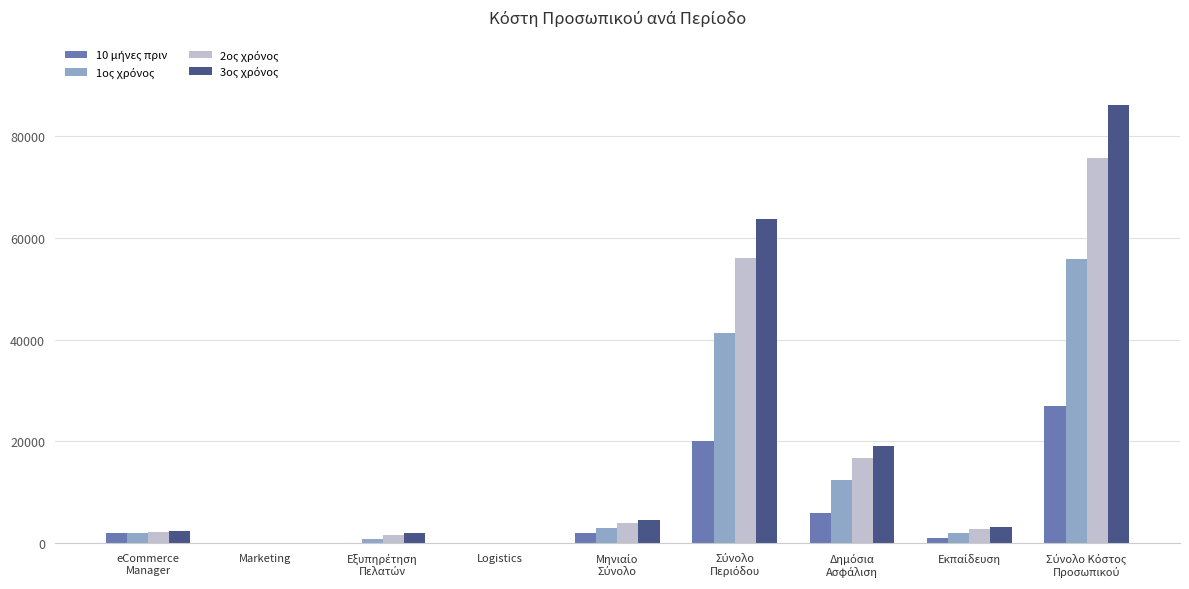

Reading left to right, extract all data points from this chart.

10 μήνες πριν: 2000	0	0	0	2000	20000	6000	1000	27000
1ος χρόνος: 2000	0	950	0	2950	41300	12390	2065	55755
2ος χρόνος: 2300	0	1700	0	4000	56000	16800	2800	75600
3ος χρόνος: 2500	0	2050	0	4550	63700	19110	3185	85995